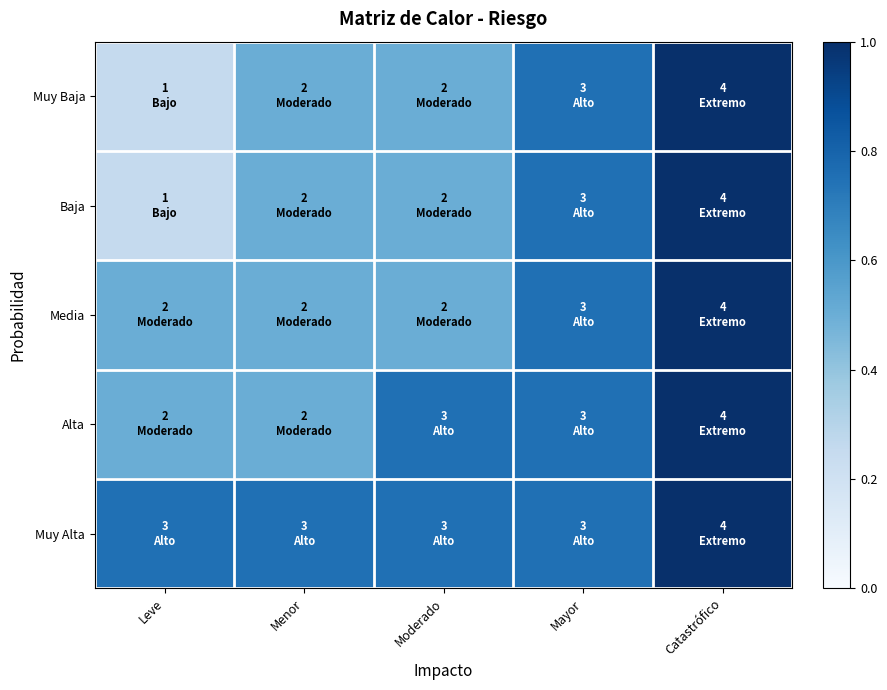

At which category is the sum across all series the highest?

Catastrófico